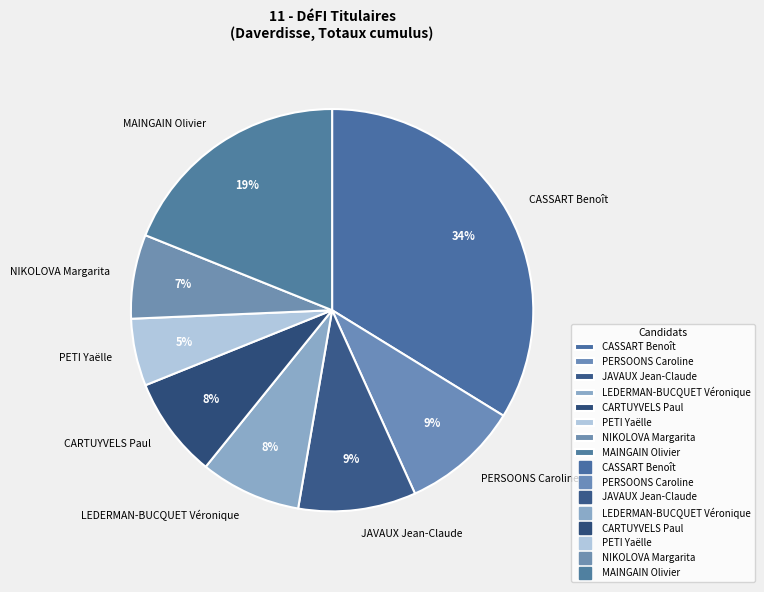

The PERSOONS Caroline slice represents 9% of the pie. True or false?

True